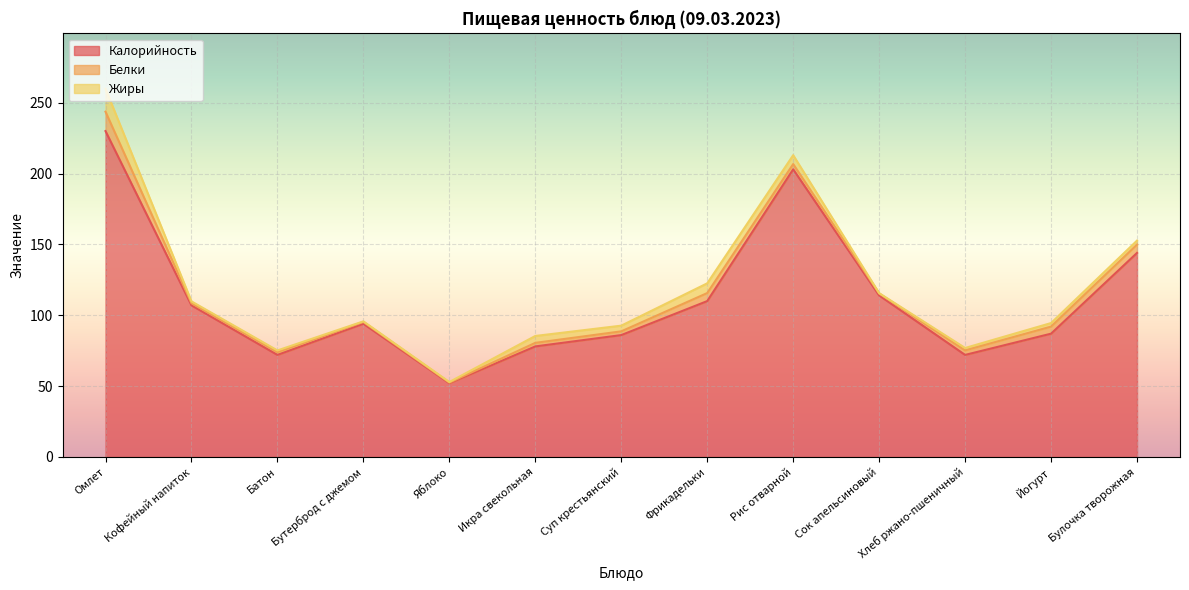

What is the minimum value for Белки?

0.4